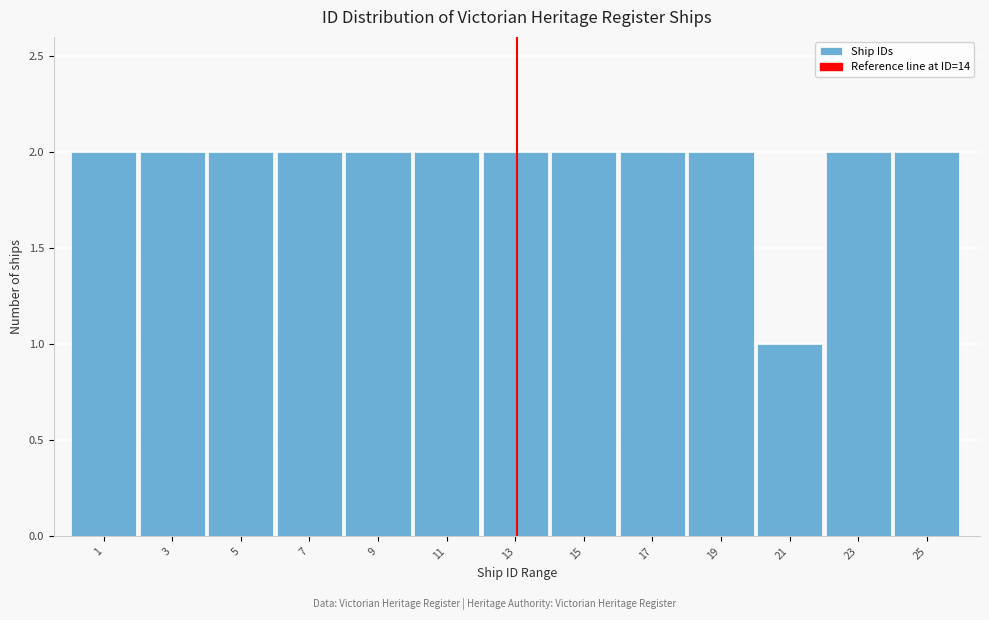

Reading right to left, what are all the values shown in this chart?

25=2	23=2	21=1	19=2	17=2	15=2	13=2	11=2	9=2	7=2	5=2	3=2	1=2